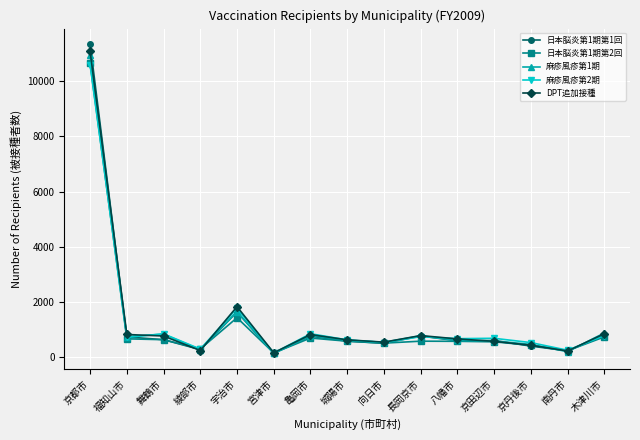

What is the total value across all series at 八幡市?

3038